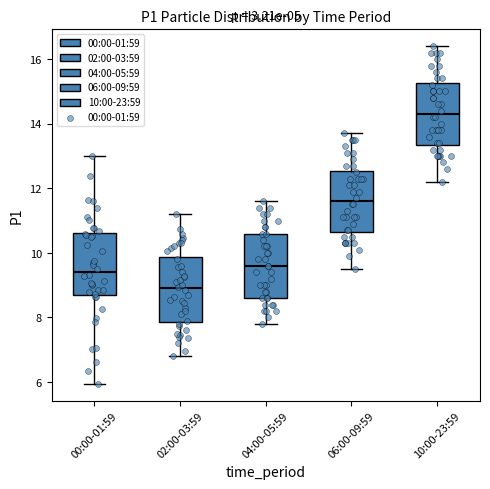

Reading left to right, transcribe this box plot: for each box, give where its median line is, the range the box spans, and where its two whiskers end, as read against the y-axis. The values are not printed on the chart, so give them approximately, as read against the axis.

00:00-01:59: median 9.4, box 8.8 to 10.6, whiskers 6.0 to 13.0
02:00-03:59: median 9.0, box 7.8 to 9.8, whiskers 6.8 to 11.2
04:00-05:59: median 9.6, box 8.6 to 10.6, whiskers 7.8 to 11.6
06:00-09:59: median 11.6, box 10.6 to 12.6, whiskers 9.6 to 13.8
10:00-23:59: median 14.4, box 13.4 to 15.2, whiskers 12.2 to 16.4